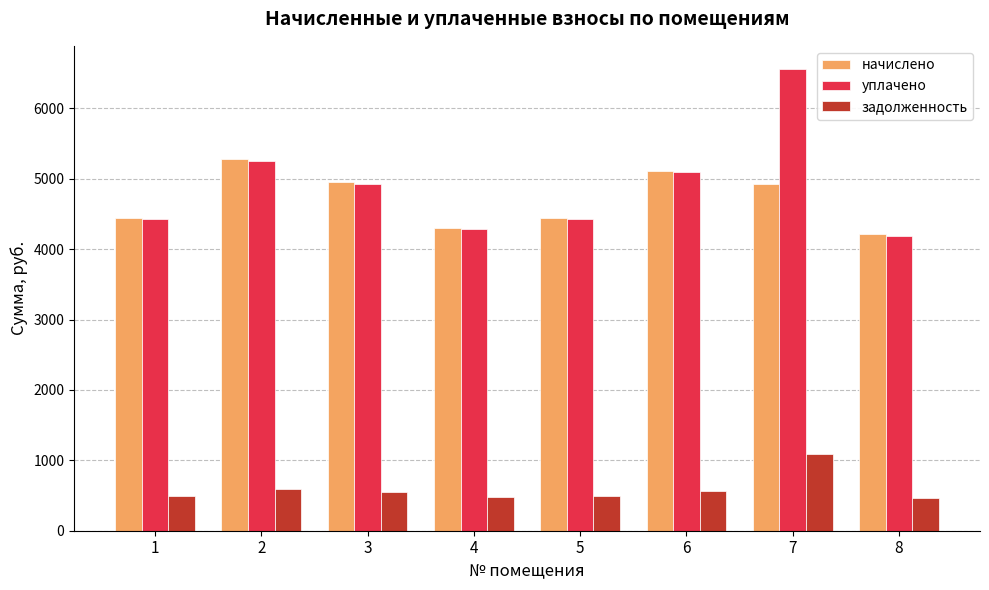

At how many categories does at least one series exceed 4707?

4